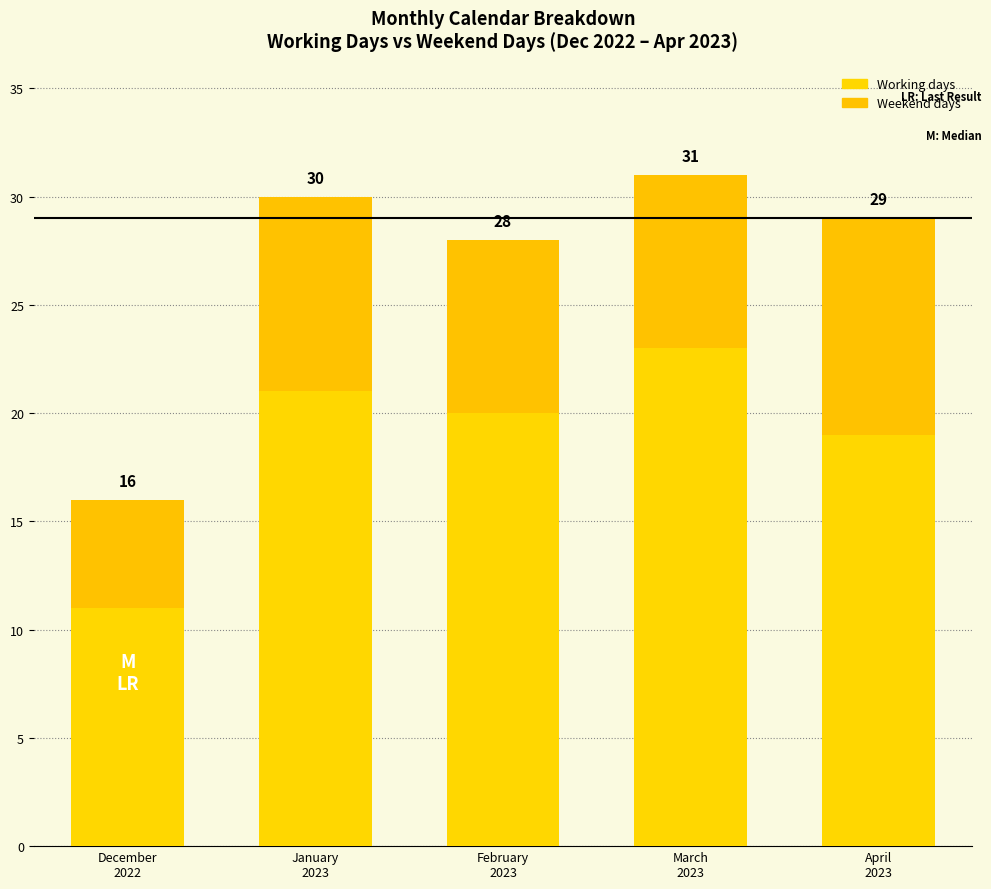

Are the bars horizontal?

No